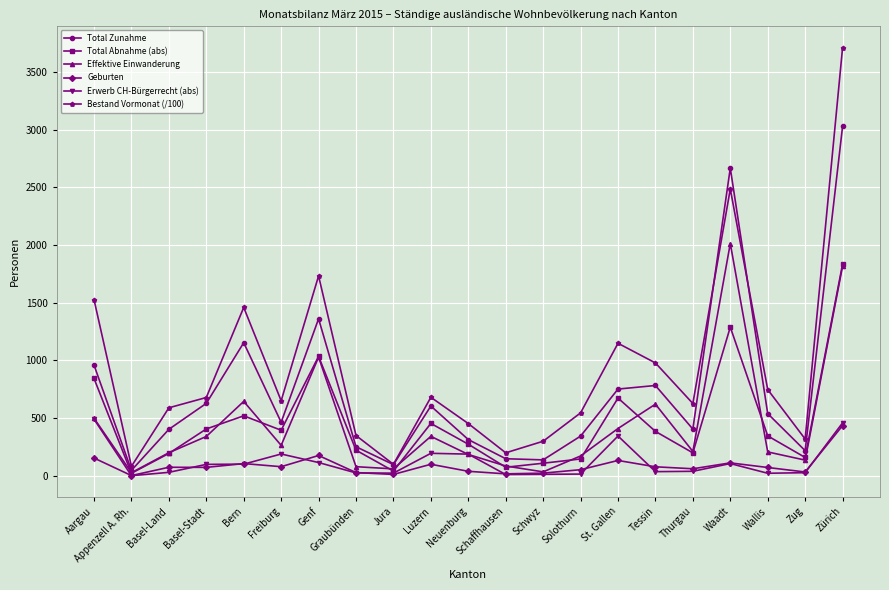

What is the difference between the highest and lowest values at Solothurn?

530.6